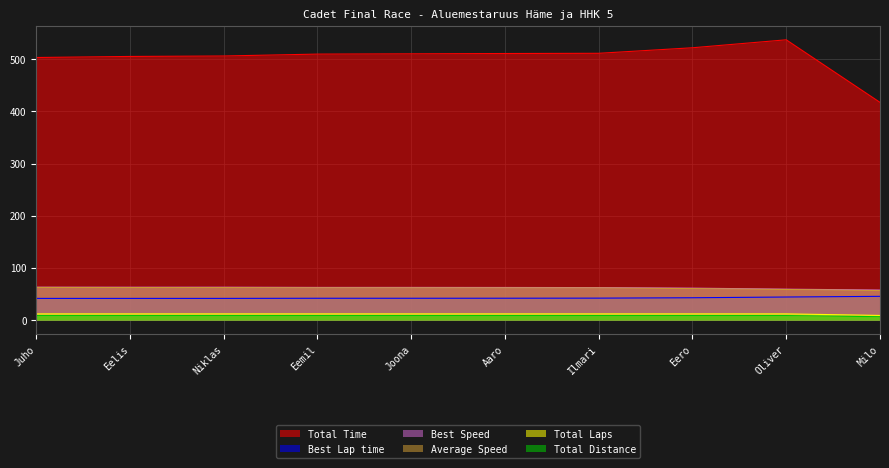

True or false: Total Distance has a value of 8.8 at Eemil.

True